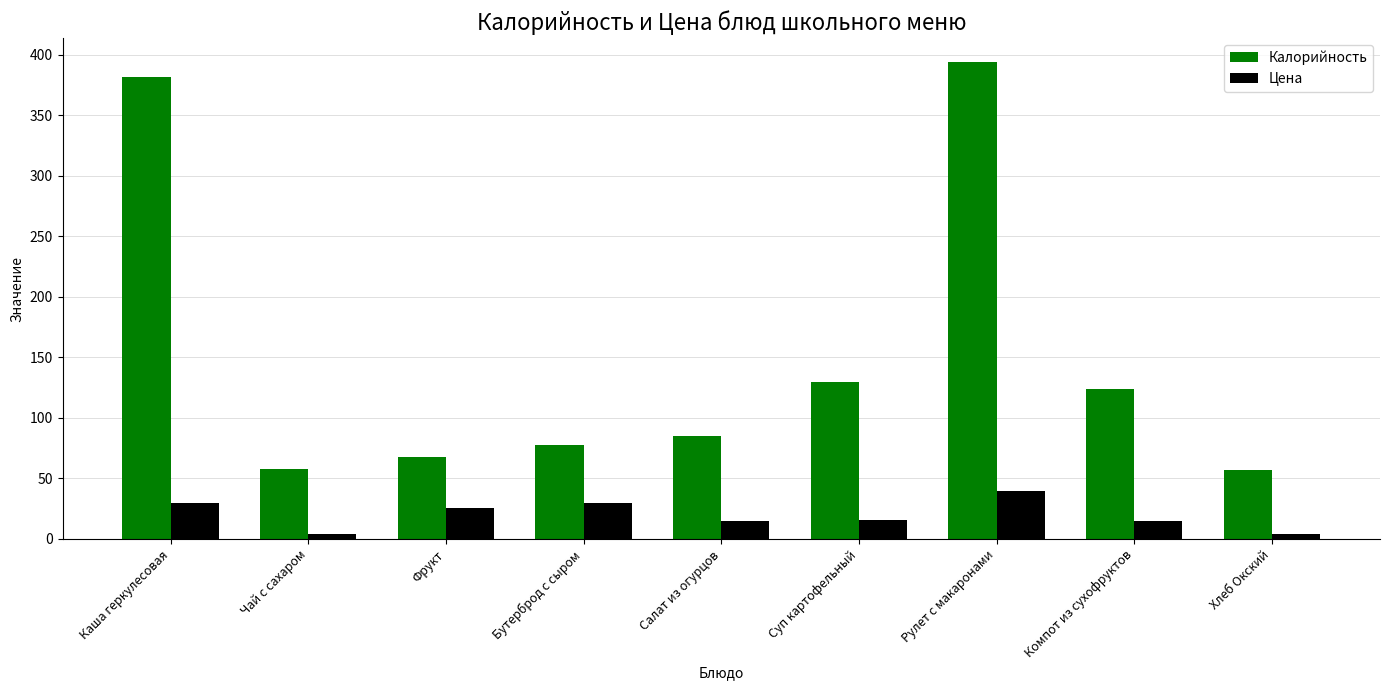

List the series in order of their overall mean, lowest first.

Цена, Калорийность